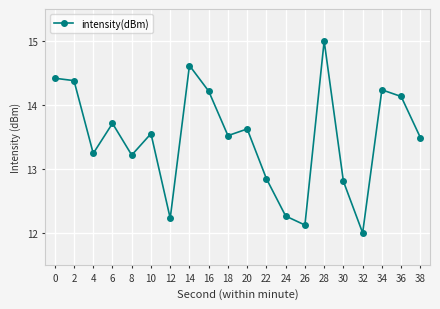

What is the value of the 19th point from the left?

14.1